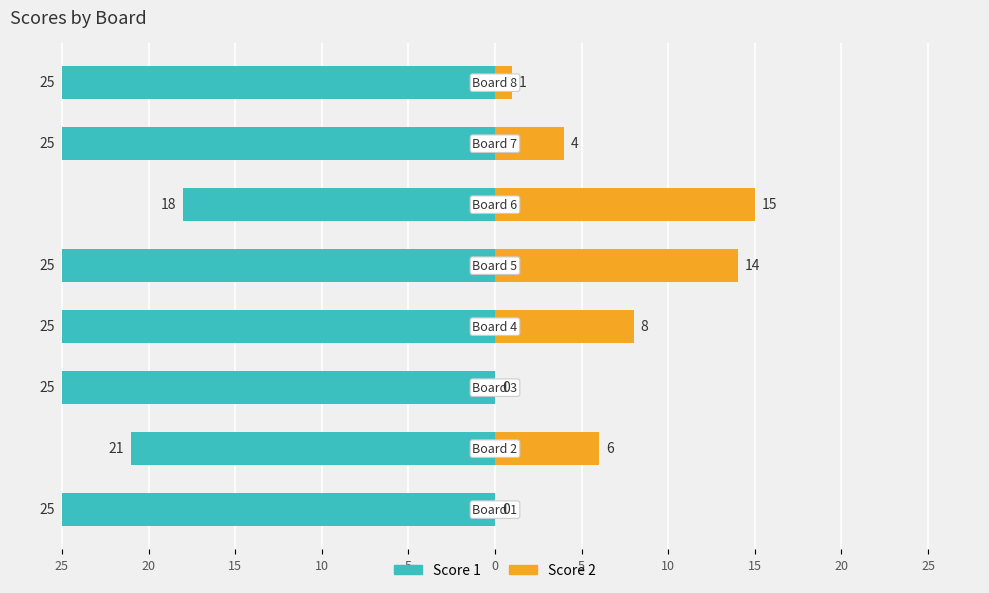

Which series changed the most between 20 and 0?

Score 1